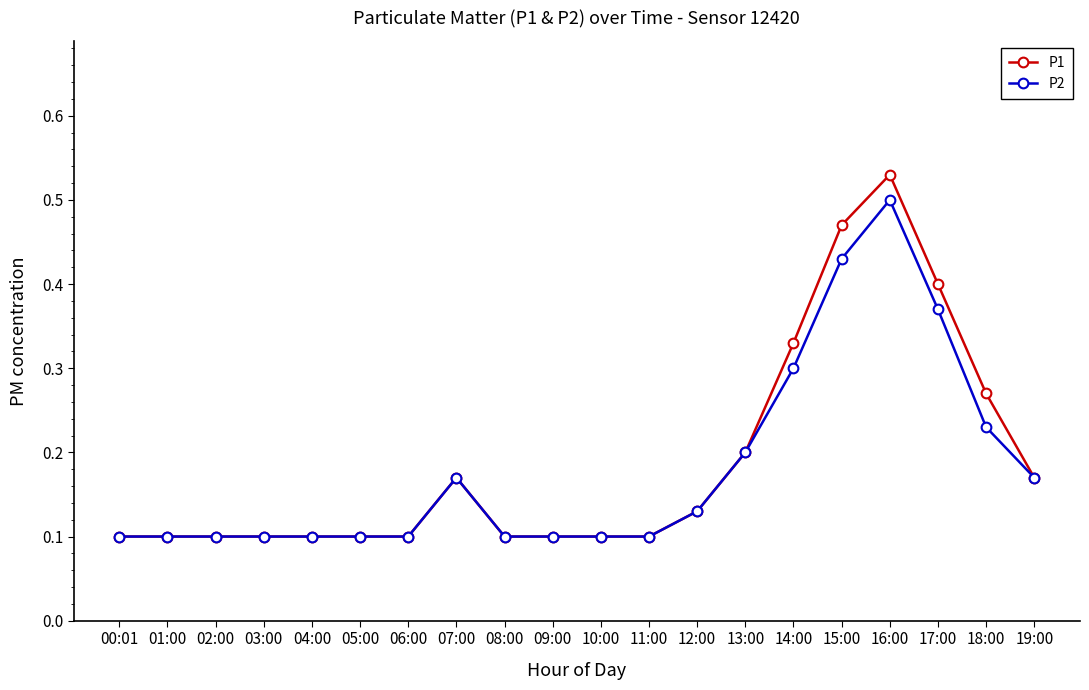

What is the label of the 3rd point from the right?

17:00